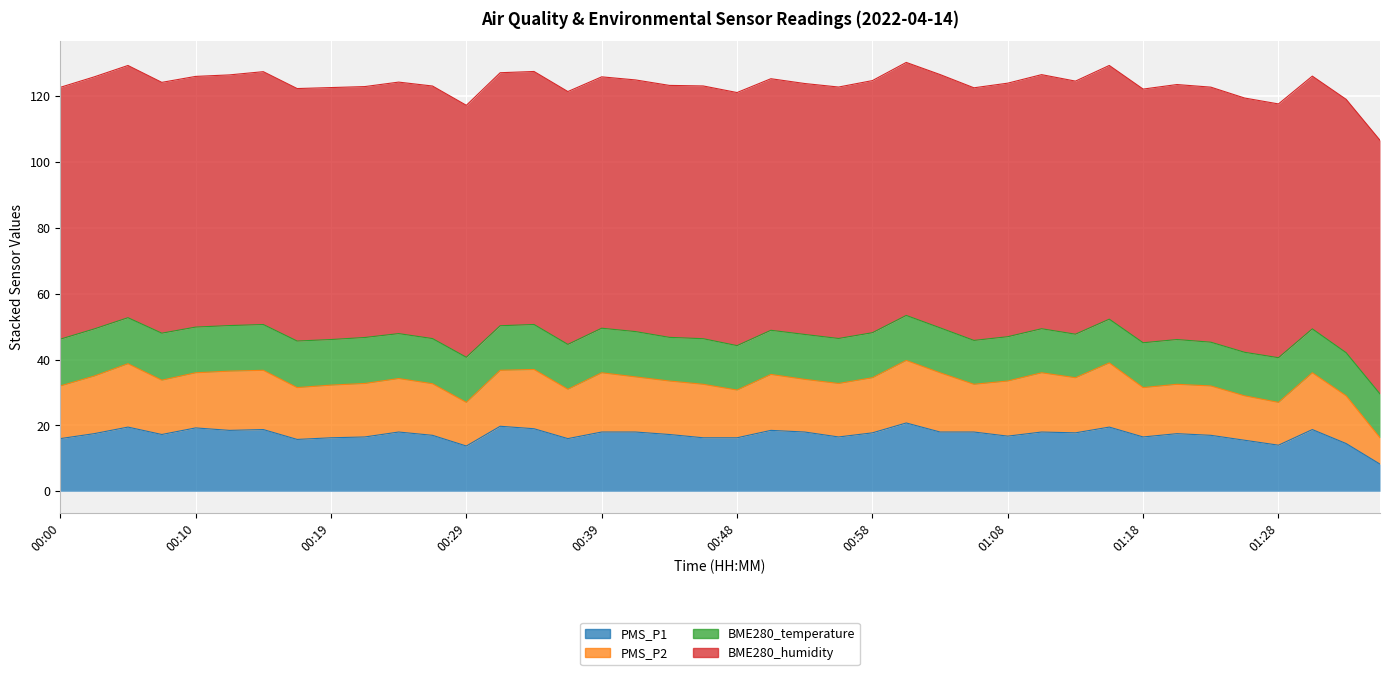

What is the label of the 7th point from the right?

01:20